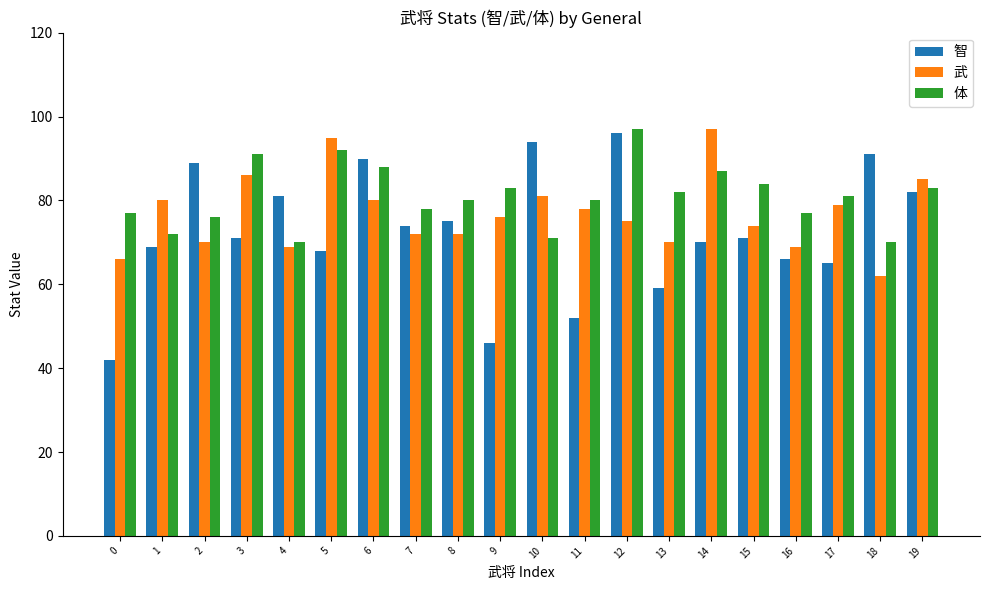

What is the average value of the 武 series?

77